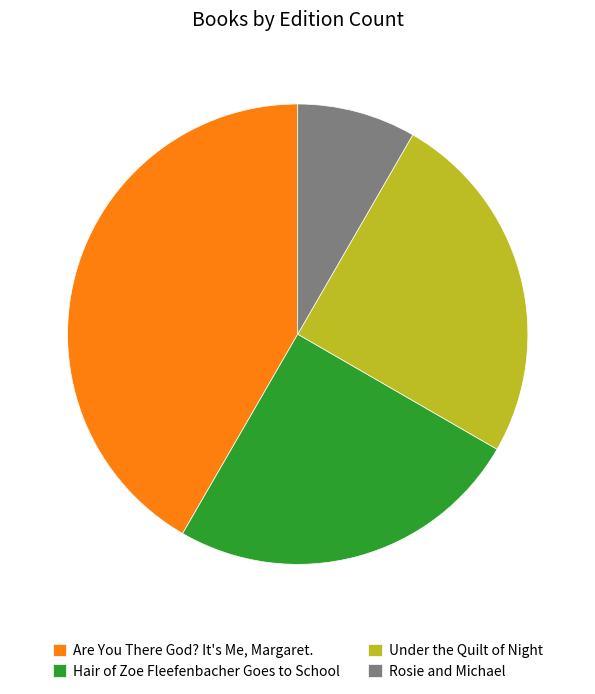

Which slice is the largest?

Are You There God? It's Me, Margaret.